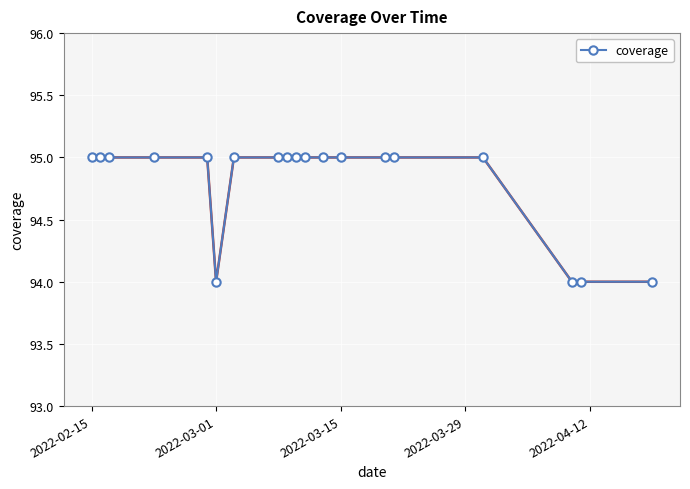

What is the smallest value displayed?

94